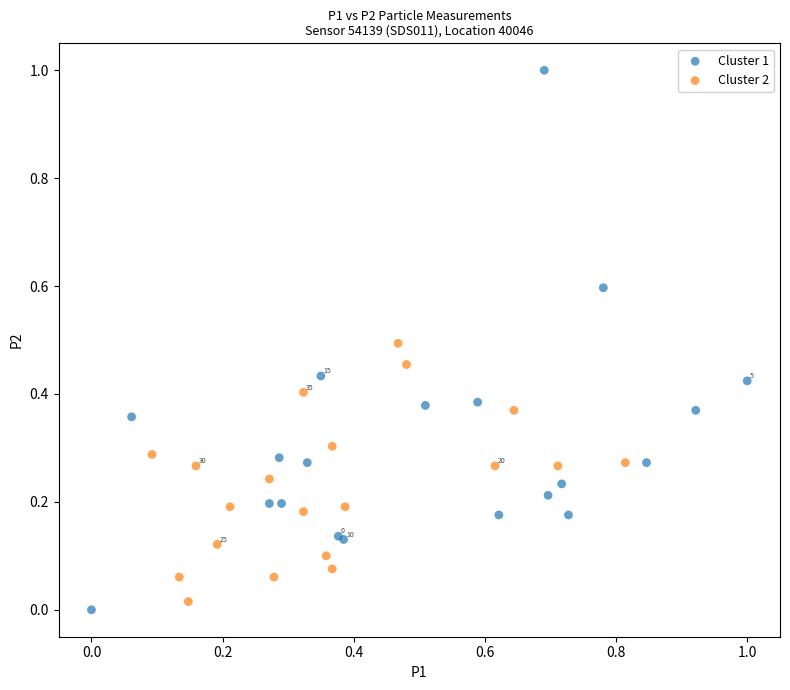

Which series reaches the maximum Y coordinate?

Cluster 1